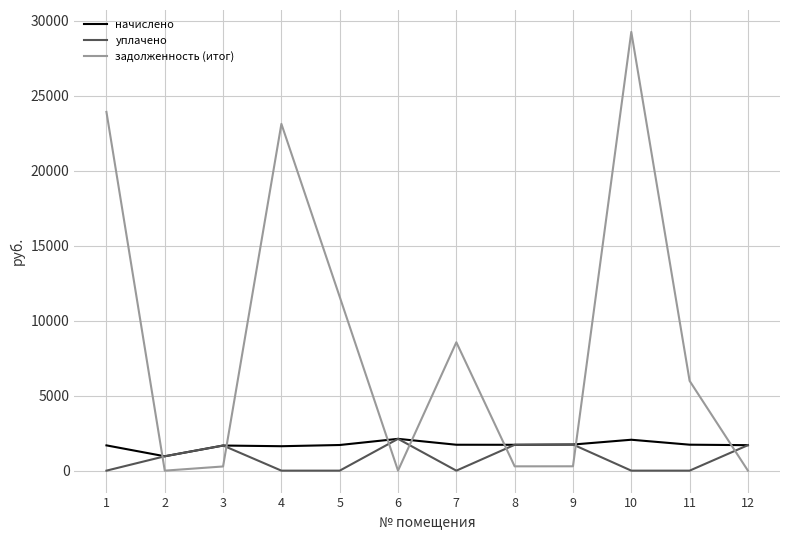

True or false: уплачено and задолженность (итог) intersect in this chart.

True